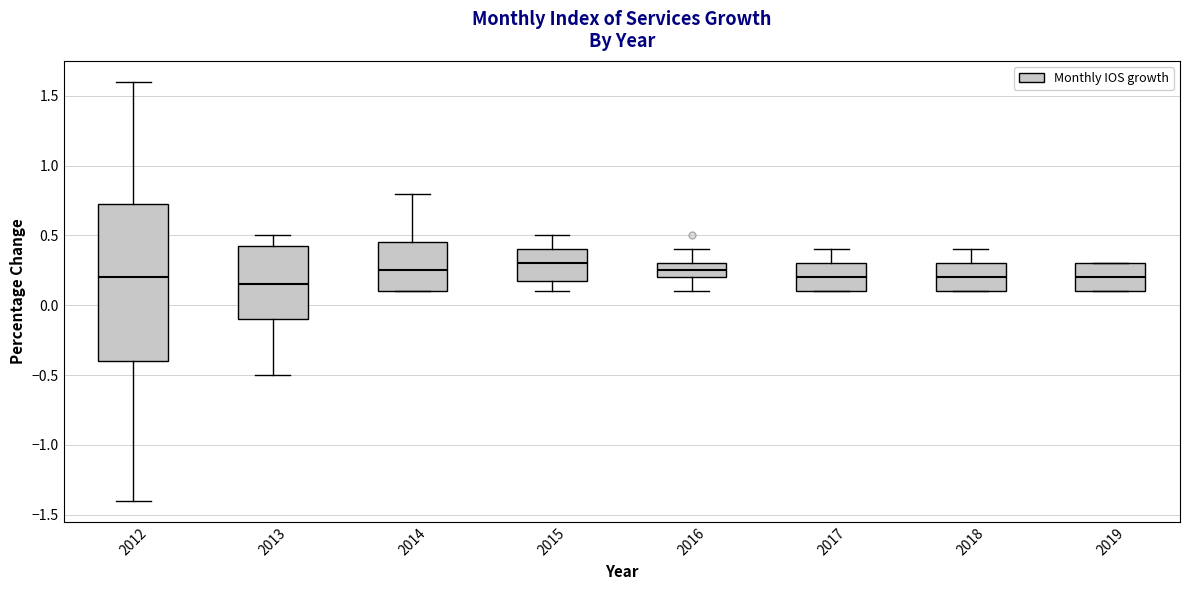

Reading left to right, transcribe this box plot: for each box, give where its median line is, the range the box spans, and where its two whiskers end, as read against the y-axis. The values are not printed on the chart, so give them approximately, as read against the axis.

2012: median 0.20, box -0.40 to 0.75, whiskers -1.40 to 1.60
2013: median 0.15, box -0.10 to 0.45, whiskers -0.50 to 0.50
2014: median 0.25, box 0.10 to 0.45, whiskers 0.10 to 0.80
2015: median 0.30, box 0.20 to 0.40, whiskers 0.10 to 0.50
2016: median 0.25, box 0.20 to 0.30, whiskers 0.10 to 0.40
2017: median 0.20, box 0.10 to 0.30, whiskers 0.10 to 0.40
2018: median 0.20, box 0.10 to 0.30, whiskers 0.10 to 0.40
2019: median 0.20, box 0.10 to 0.30, whiskers 0.10 to 0.30